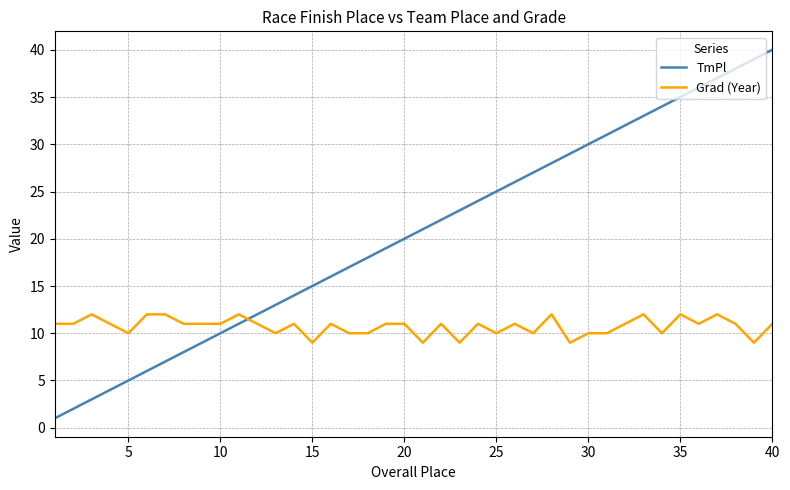

List the series in order of their peak value, highest first.

TmPl, Grad (Year)